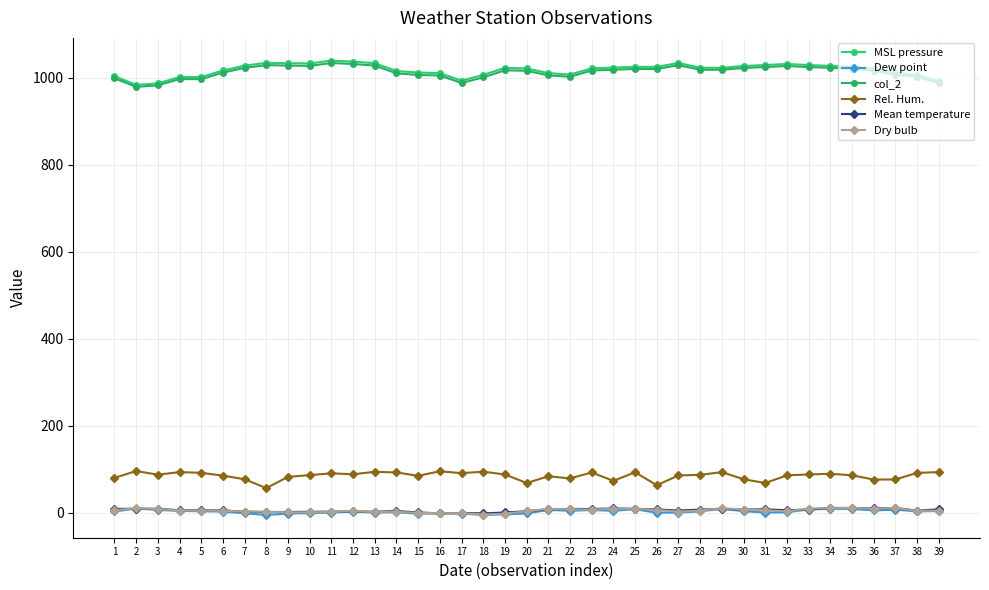

What is the highest value of the MSL pressure series?

1039.2